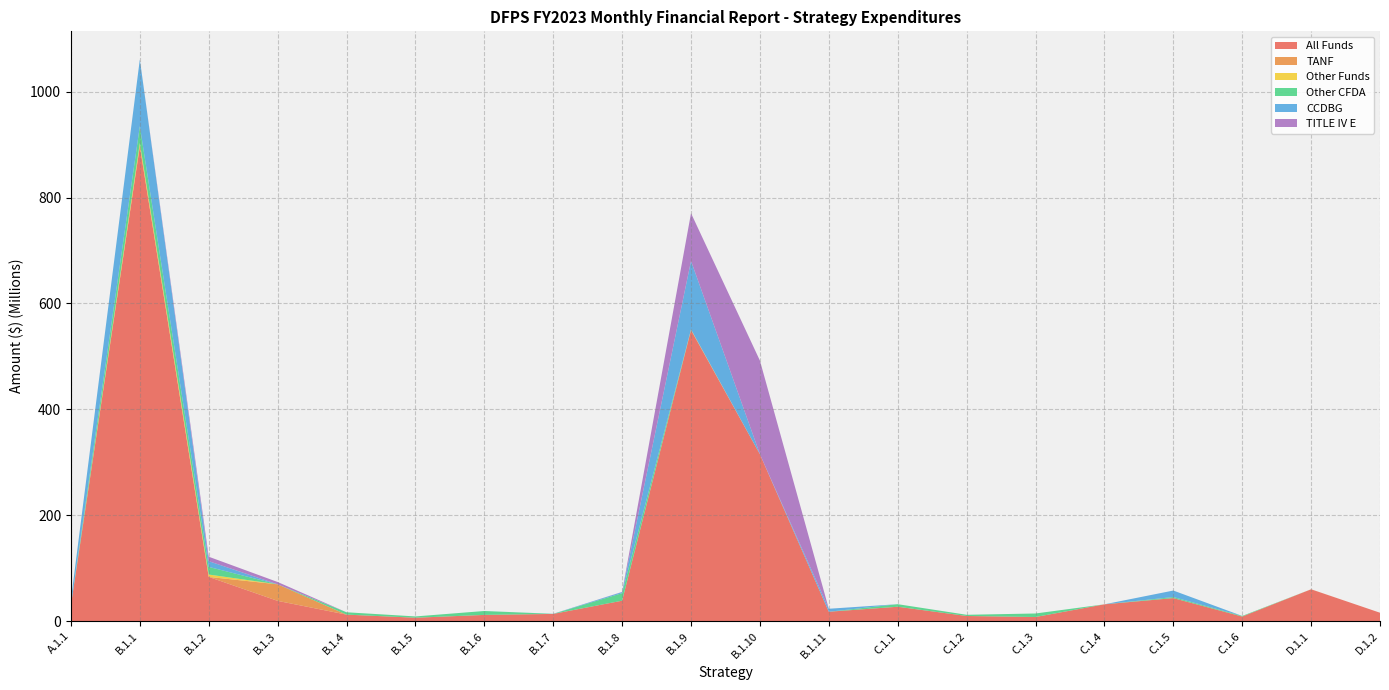

Reading left to right, transcribe all the data shown in this chart.

All Funds: A.1.1=29895913	B.1.1=896821428	B.1.2=83494328	B.1.3=38230764	B.1.4=12267559	B.1.5=6415701	B.1.6=11719618	B.1.7=13597190	B.1.8=38572100	B.1.9=549778854	B.1.10=315210153	B.1.11=17721525	C.1.1=27151243	C.1.2=9690407	C.1.3=7762831	C.1.4=31720793	C.1.5=43481199	C.1.6=8628554	D.1.1=60102056	D.1.2=15832707
TANF: A.1.1=0	B.1.1=0	B.1.2=0	B.1.3=31268274	B.1.4=0	B.1.5=0	B.1.6=0	B.1.7=0	B.1.8=0	B.1.9=0	B.1.10=0	B.1.11=0	C.1.1=0	C.1.2=0	C.1.3=0	C.1.4=0	C.1.5=0	C.1.6=0	D.1.1=0	D.1.2=0
Other Funds: A.1.1=0	B.1.1=6340692	B.1.2=4480263	B.1.3=0	B.1.4=0	B.1.5=0	B.1.6=21356	B.1.7=0	B.1.8=0	B.1.9=772839	B.1.10=0	B.1.11=0	C.1.1=0	C.1.2=0	C.1.3=0	C.1.4=0	C.1.5=0	C.1.6=0	D.1.1=72632	D.1.2=0
Other CFDA: A.1.1=0	B.1.1=31647600	B.1.2=14410896	B.1.3=0	B.1.4=4426970	B.1.5=2428514	B.1.6=7358080	B.1.7=54735	B.1.8=14261041	B.1.9=524648	B.1.10=0	B.1.11=0	C.1.1=4822822	C.1.2=2261607	C.1.3=6626416	C.1.4=0	C.1.5=2000000	C.1.6=1129993	D.1.1=0	D.1.2=0
CCDBG: A.1.1=10336506	B.1.1=126128400	B.1.2=10812637	B.1.3=0	B.1.4=0	B.1.5=0	B.1.6=0	B.1.7=198494	B.1.8=2053865	B.1.9=129263693	B.1.10=0	B.1.11=5625178	C.1.1=0	C.1.2=0	C.1.3=0	C.1.4=0	C.1.5=12265549	C.1.6=0	D.1.1=0	D.1.2=0
TITLE IV E: A.1.1=0	B.1.1=0	B.1.2=8435259	B.1.3=4394066	B.1.4=0	B.1.5=0	B.1.6=0	B.1.7=0	B.1.8=333369	B.1.9=90125940	B.1.10=176854405	B.1.11=0	C.1.1=0	C.1.2=0	C.1.3=0	C.1.4=0	C.1.5=0	C.1.6=0	D.1.1=0	D.1.2=0